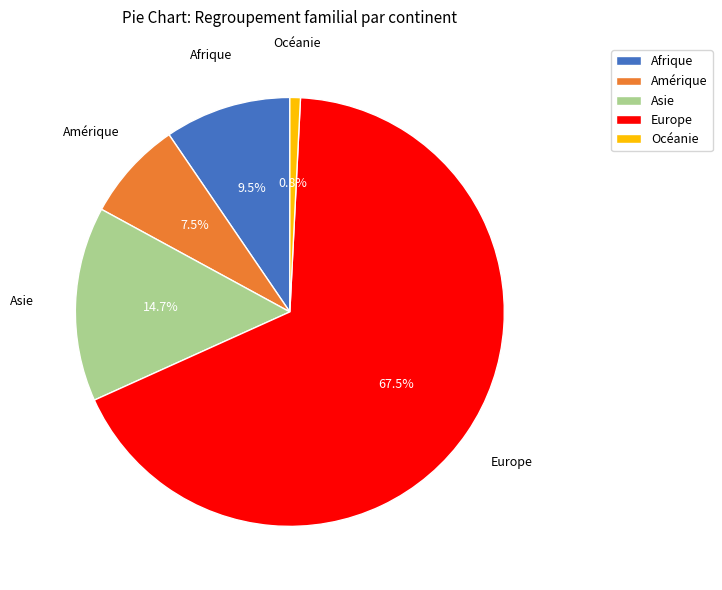

How much of the chart is everything except Océanie?

99.2%